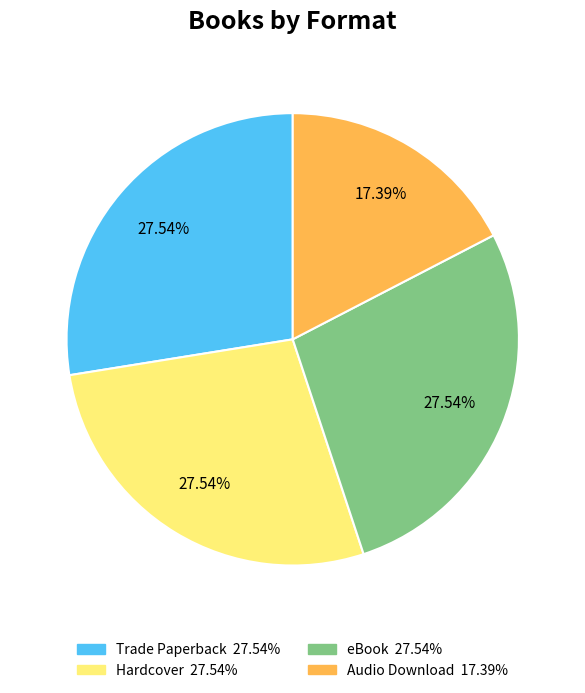

To the nearest percent, what percentage of the pie is Hardcover?

28%